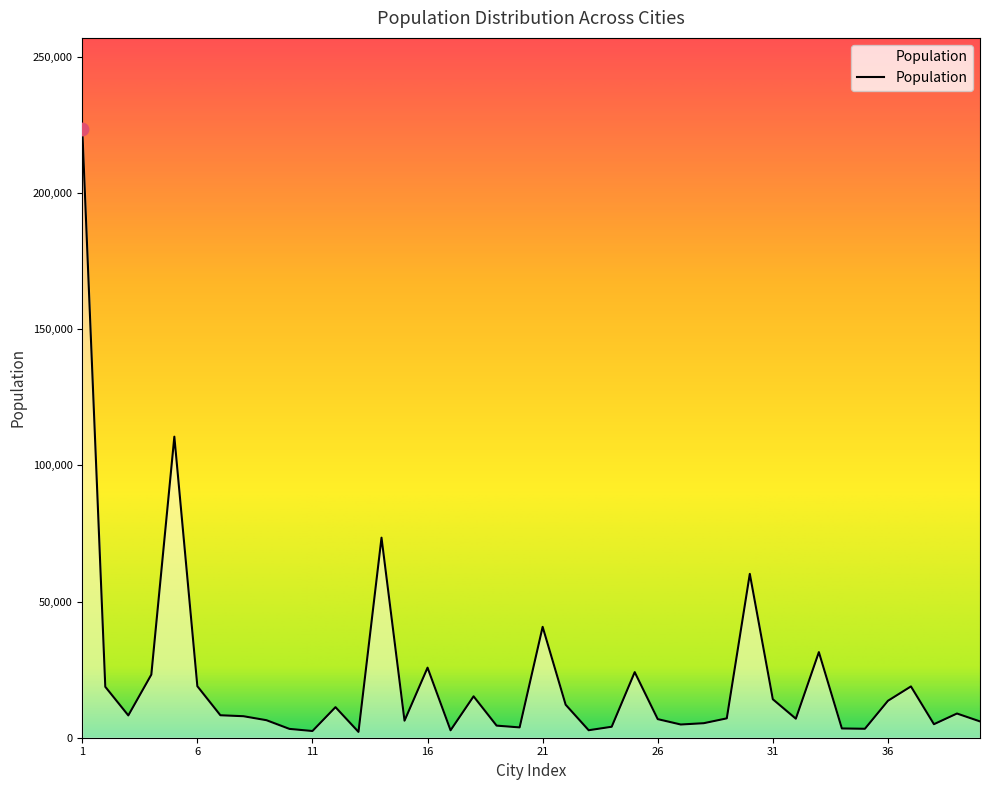

What is the difference between the maximum and minimum values?

221369